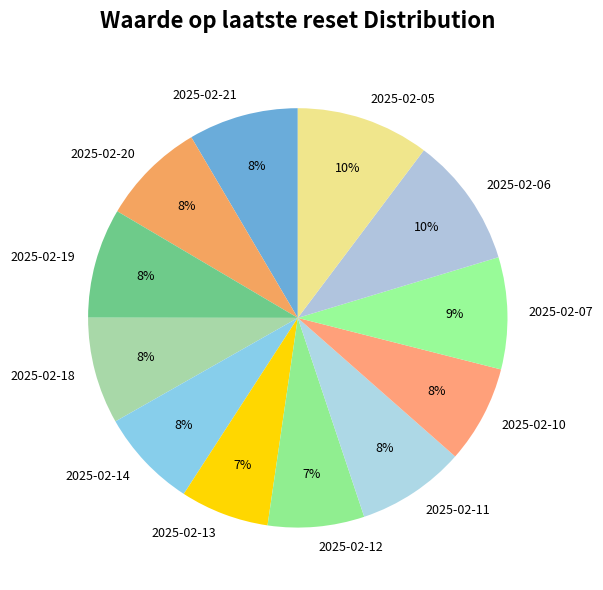

Count the number of slices in the pie.

12